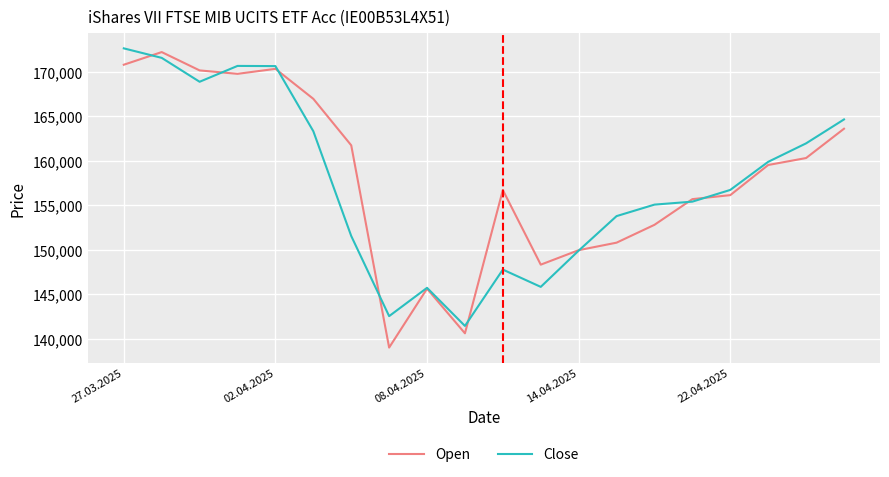

After their last crossing, which series has the higher values: Close or Open?

Close